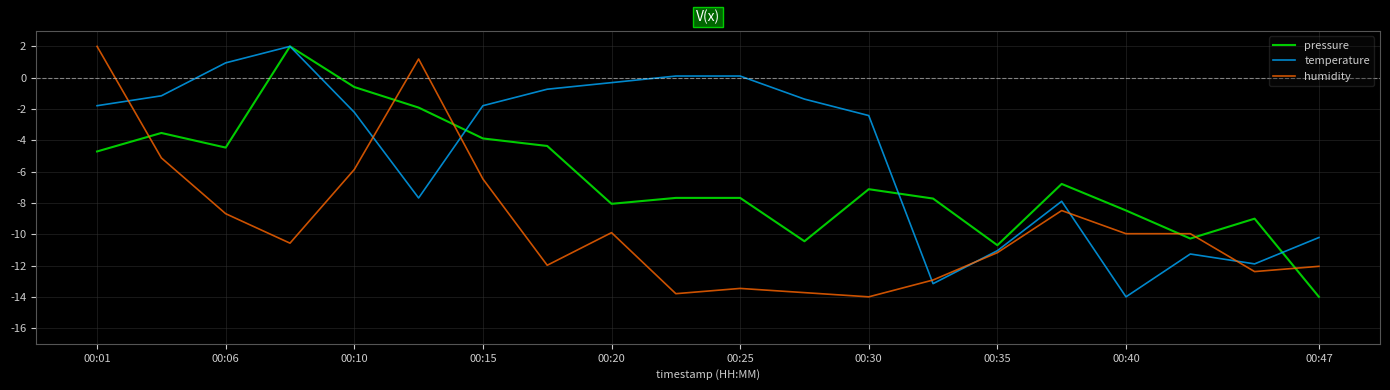

List the series in order of their overall mean, lowest first.

humidity, pressure, temperature